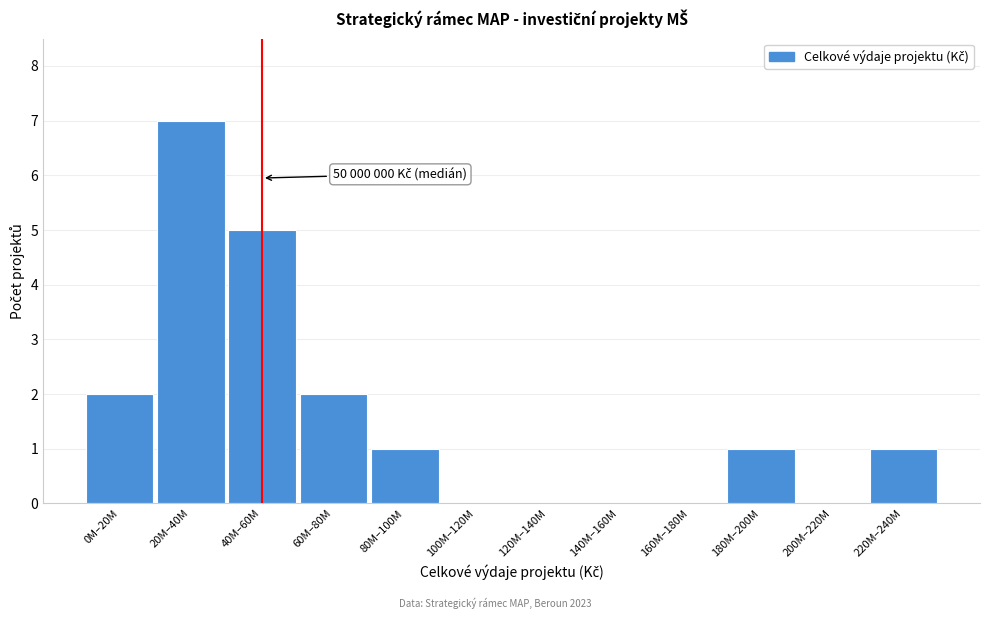

Reading left to right, list all the values displayed in this chart.

0M–20M=2	20M–40M=7	40M–60M=5	60M–80M=2	80M–100M=1	100M–120M=0	120M–140M=0	140M–160M=0	160M–180M=0	180M–200M=1	200M–220M=0	220M–240M=1